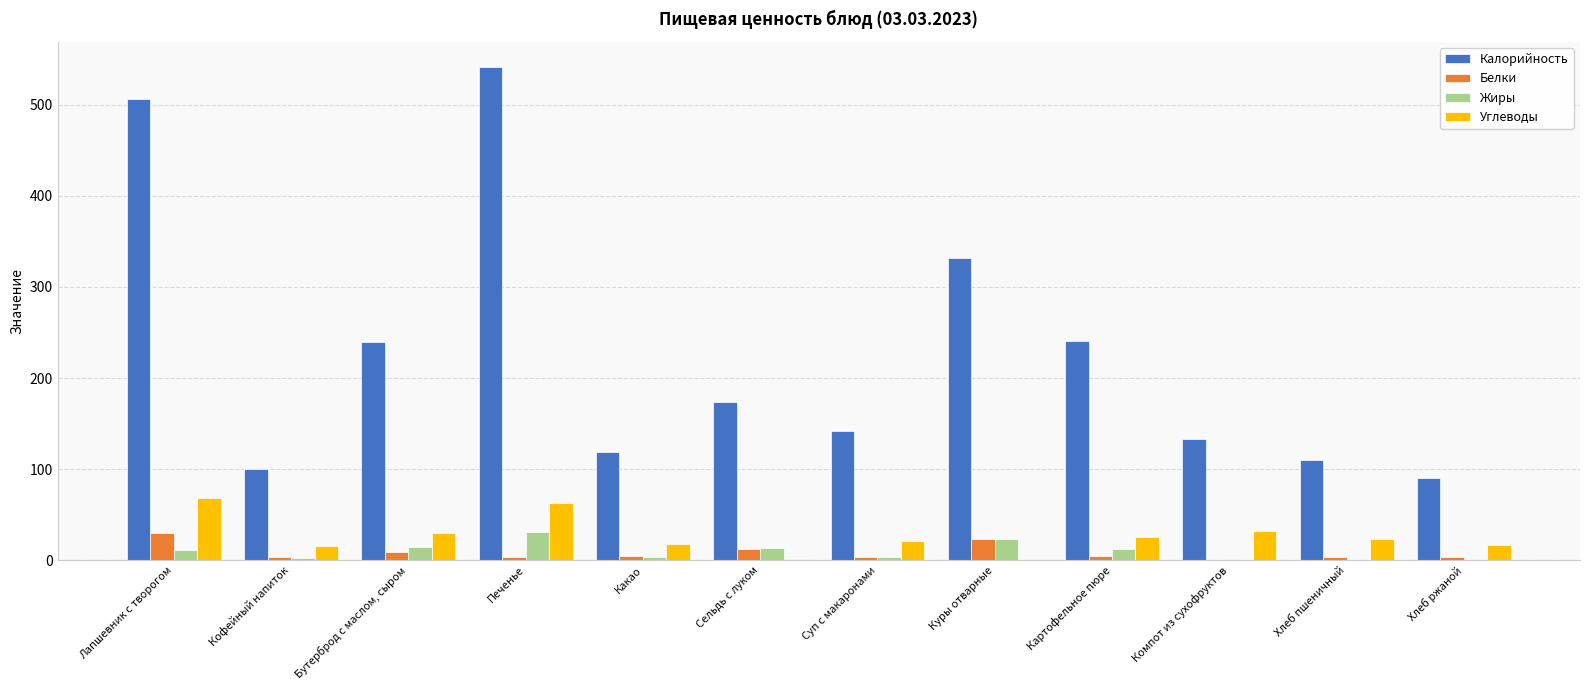

The Углеводы series shows 30.0 at Бутерброд с маслом, сыром. True or false?

True